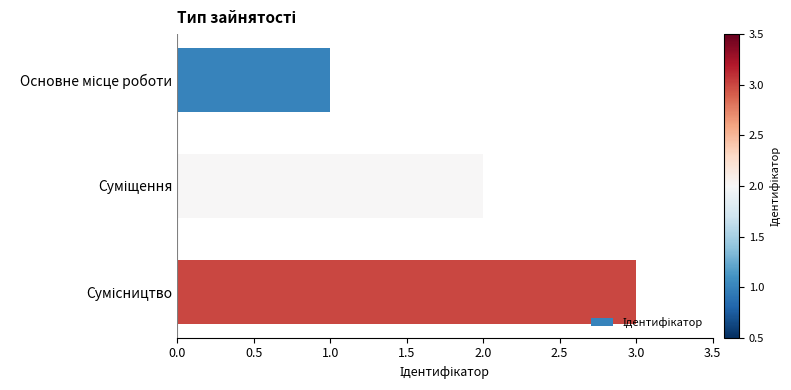

How many values are between 1 and 3?

3